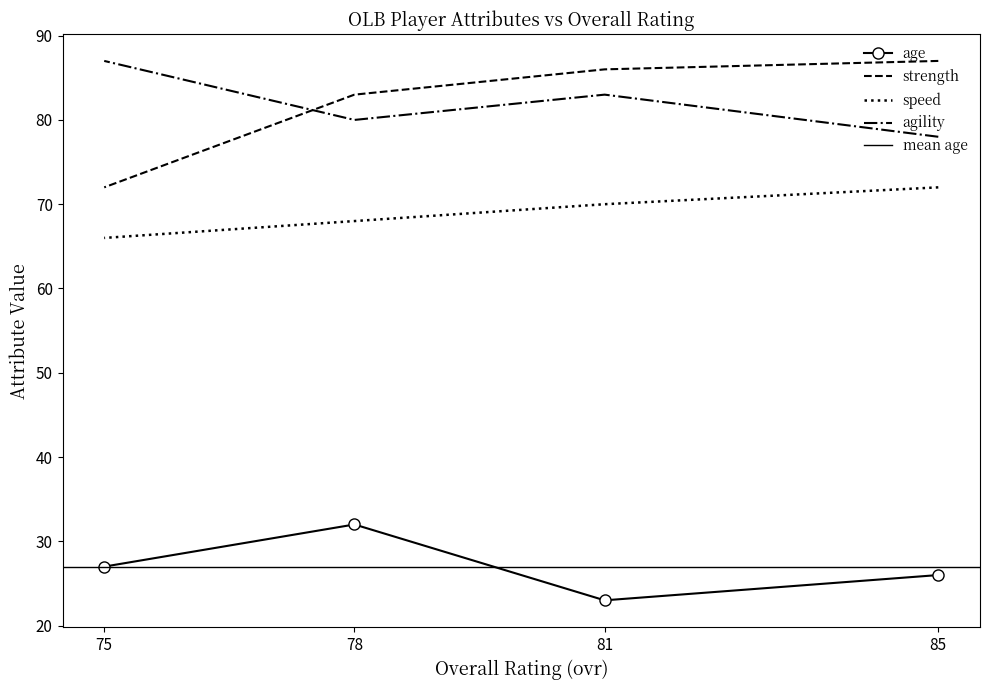

What is the minimum value for age?

23